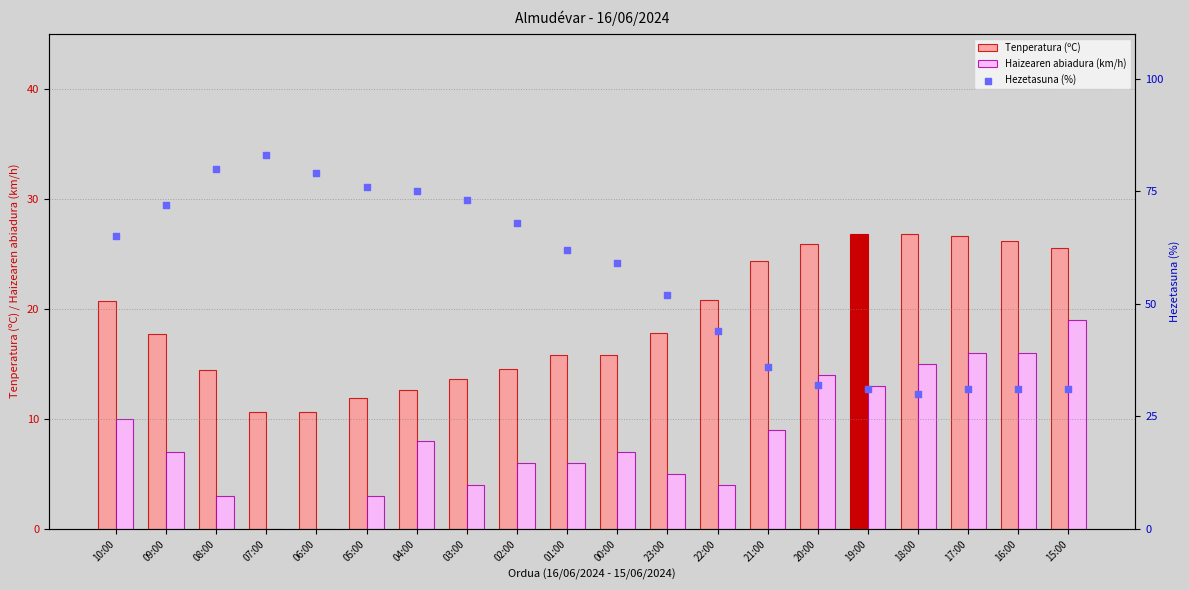

What is the total value across all series at 06:00?

89.6